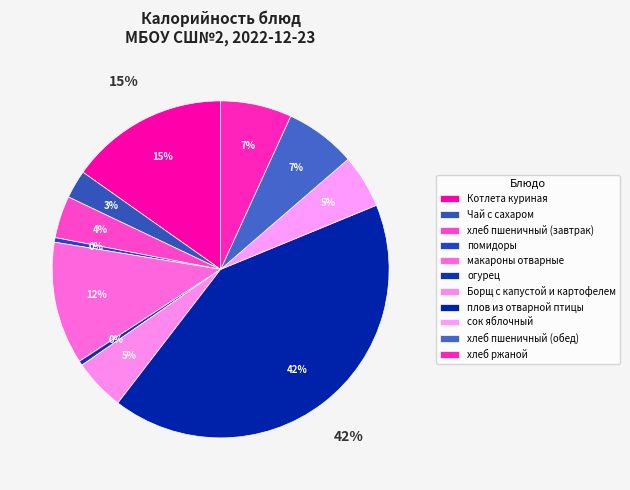

Is it true that хлеб пшеничный (обед) is 17% of the pie?

False